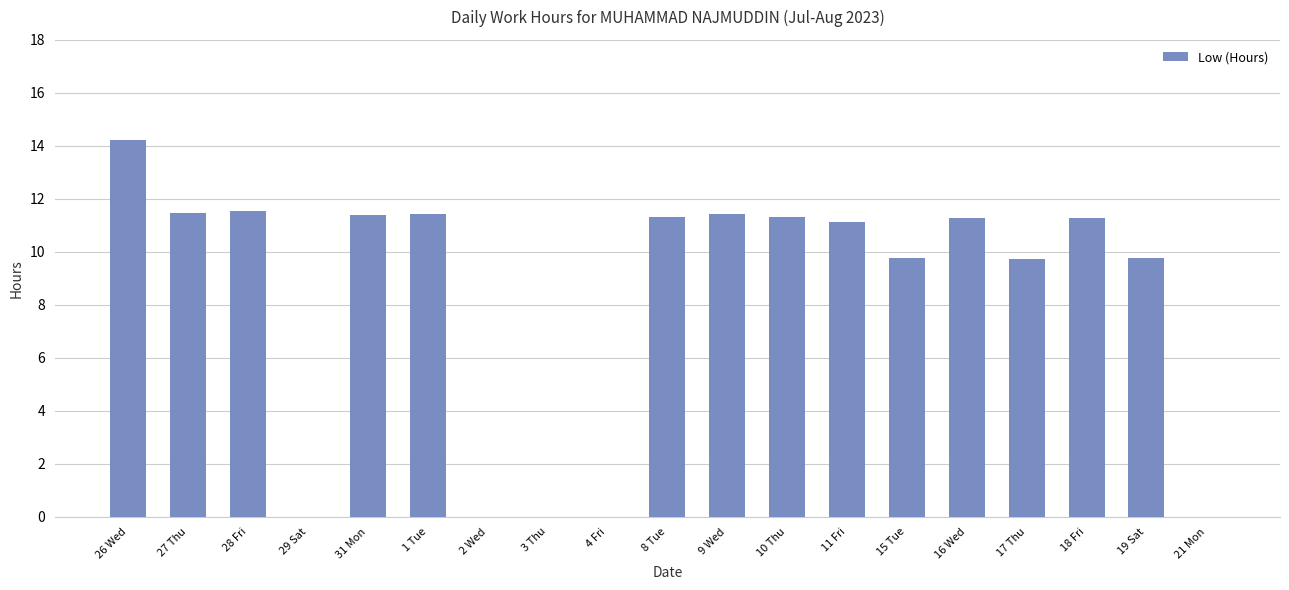

What is the maximum value shown in the chart?

14.2